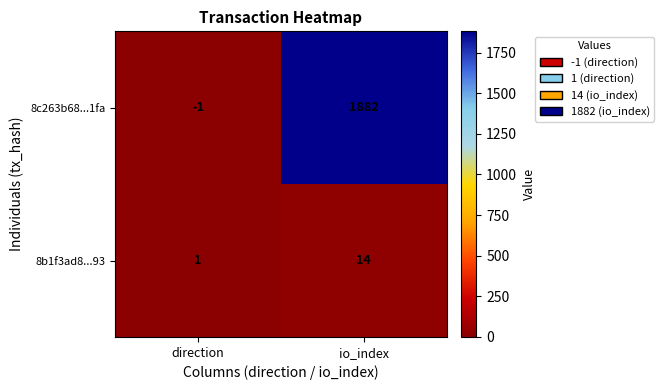

Where is 8b1f3ad8...93 nearest to the value 7?

direction